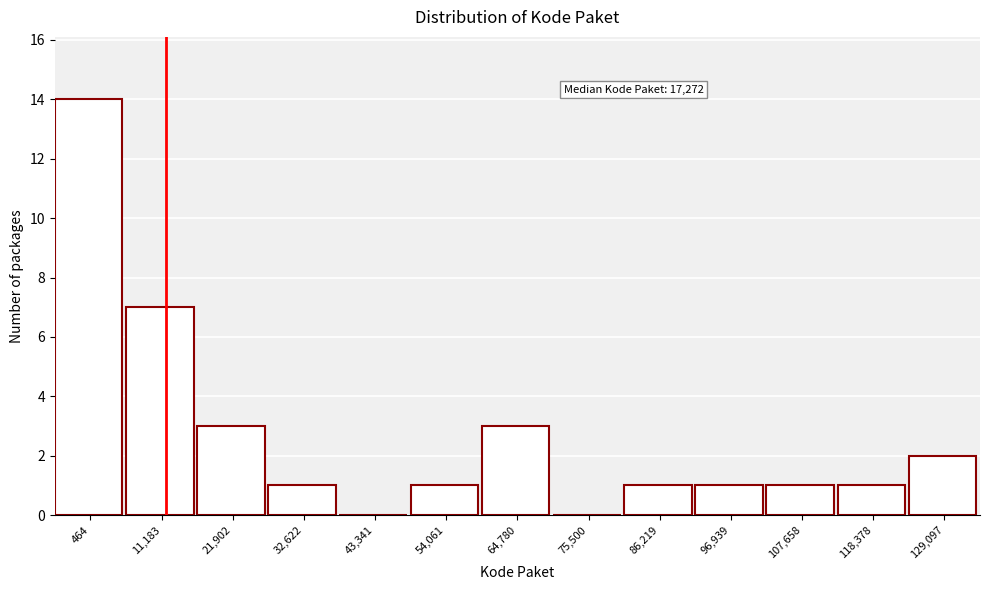

Reading right to left, list all the values displayed in this chart.

129,097=2	118,378=1	107,658=1	96,939=1	86,219=1	75,500=0	64,780=3	54,061=1	43,341=0	32,622=1	21,902=3	11,183=7	464=14